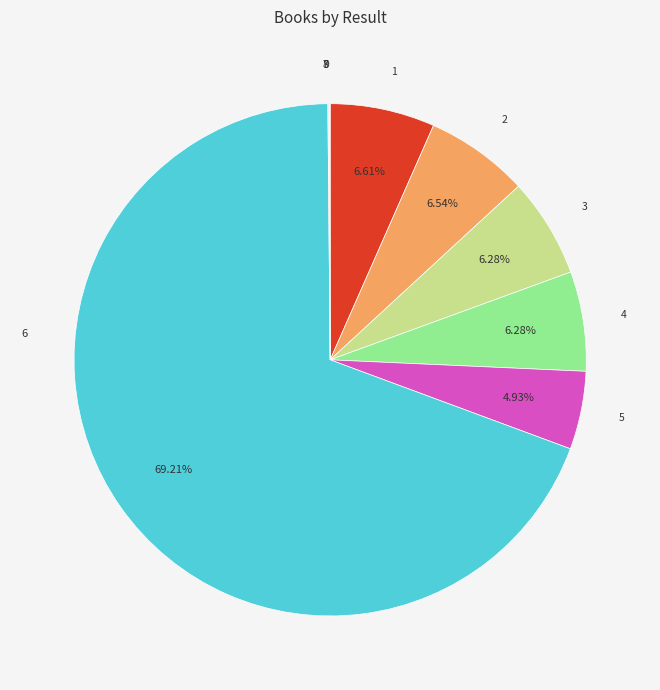

Approximately how many times larger is the value at 4 compared to 3?

1.0